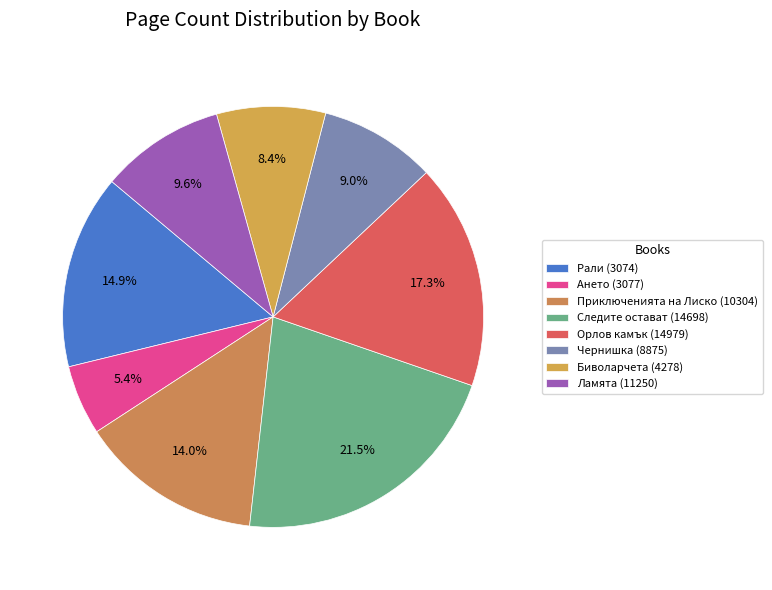

Which category has the biggest portion of the pie?

Следите остават (14698)